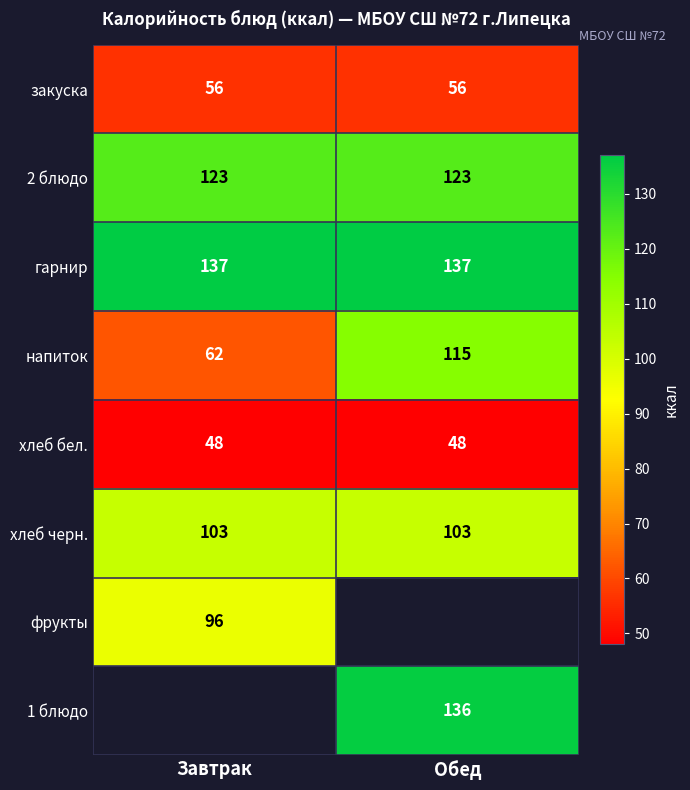

What is the sum of all гарнир values?

274